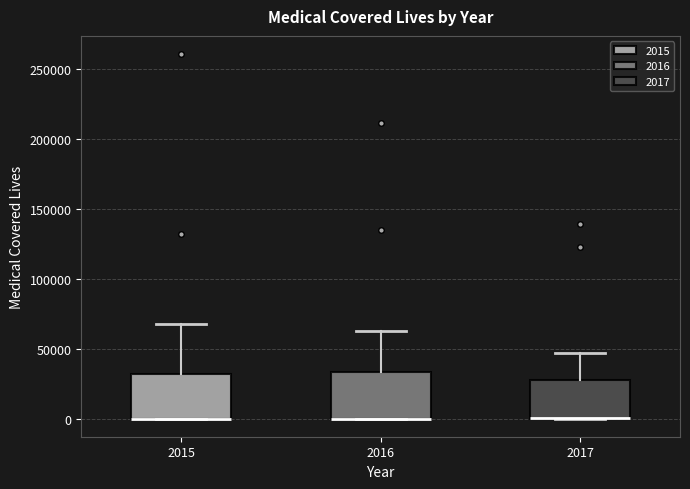

Reading left to right, transcribe this box plot: for each box, give where its median line is, the range the box spans, and where its two whiskers end, as read against the y-axis. The values are not printed on the chart, so give them approximately, as read against the axis.

2015: median 0 (drawn on the box's lower edge), box 0 to 30000, whiskers 0 to 65000
2016: median 0 (drawn on the box's lower edge), box 0 to 35000, whiskers 0 to 65000
2017: median 0 (drawn on the box's lower edge), box 0 to 25000, whiskers 0 to 45000